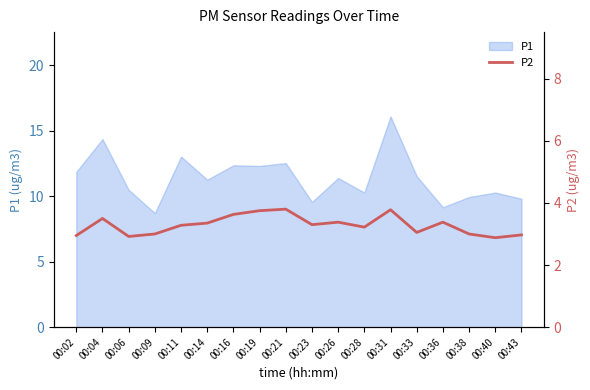

Does the chart have visible grid lines?

No